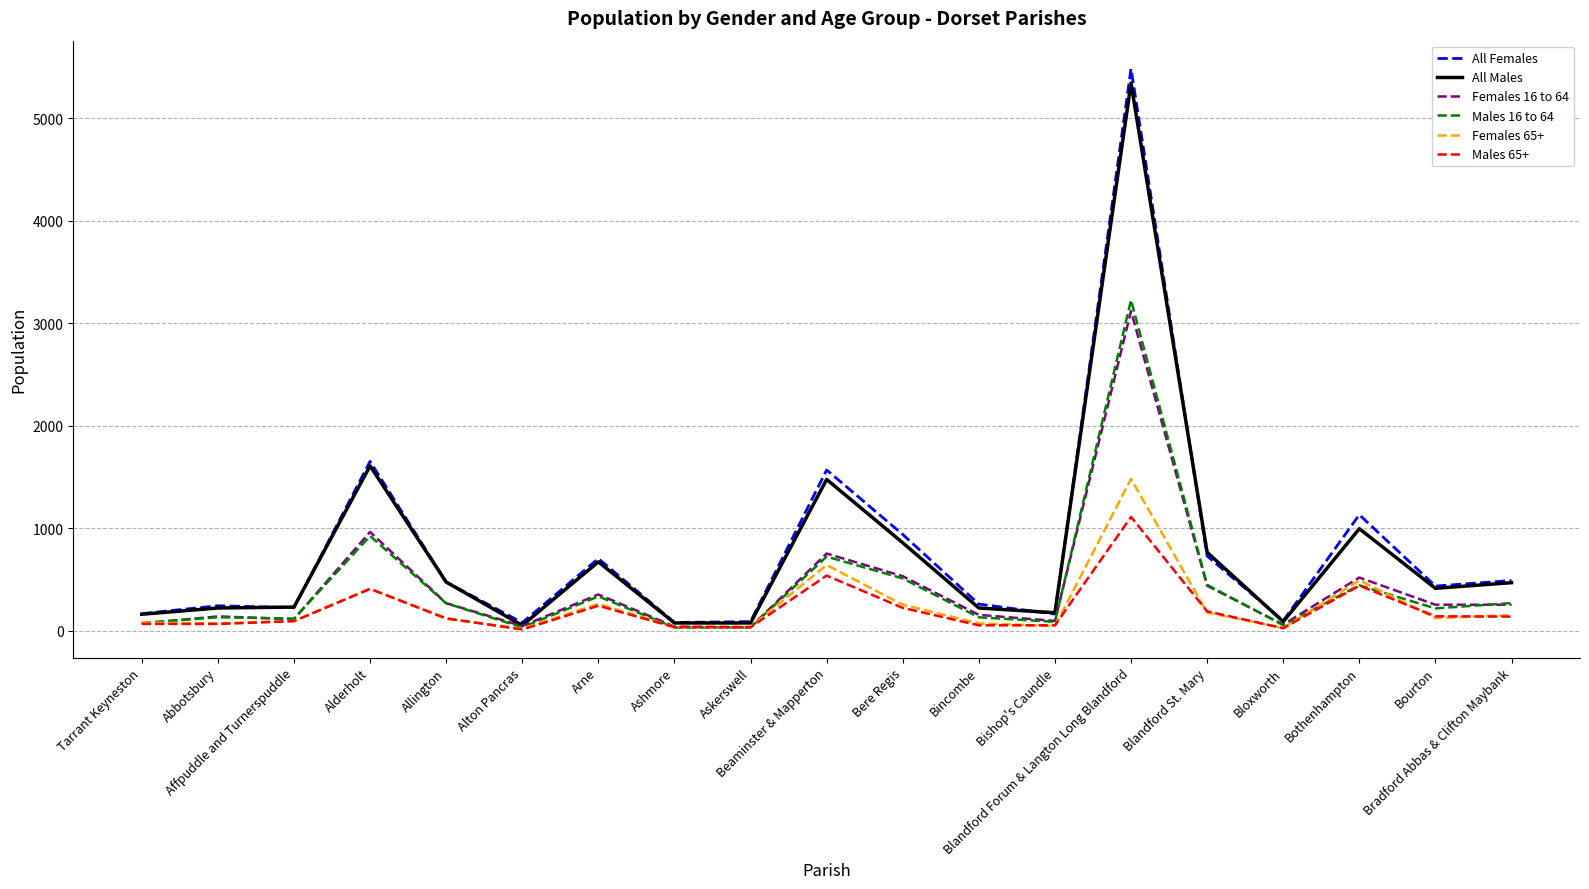

What are all the series names shown in the legend?

All Females, All Males, Females 16 to 64, Males 16 to 64, Females 65+, Males 65+